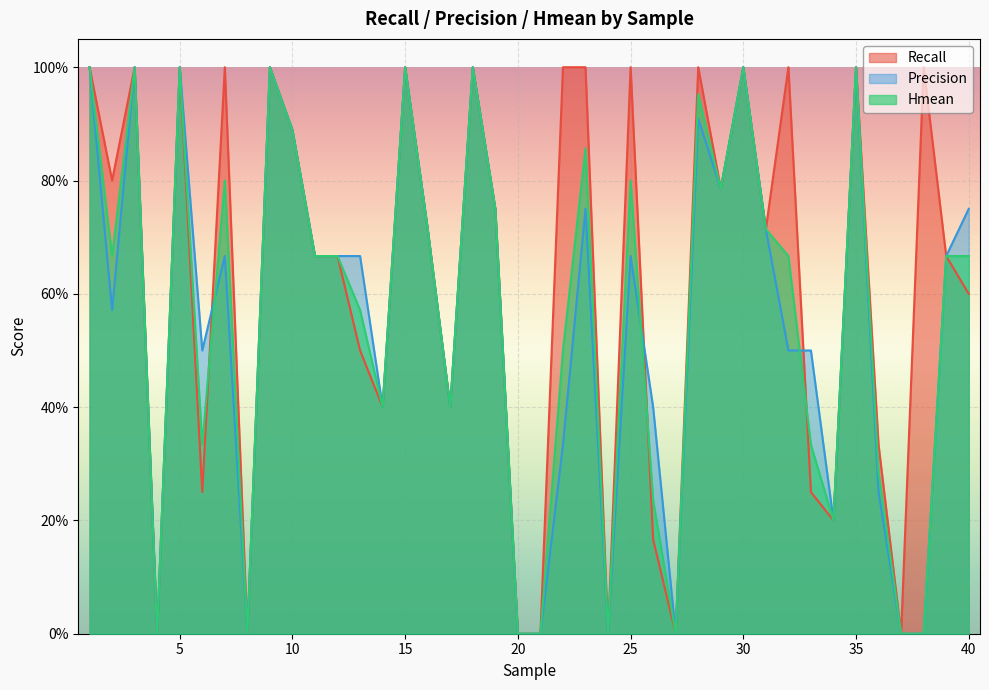

What is the sum of all Hmean values?

22.5